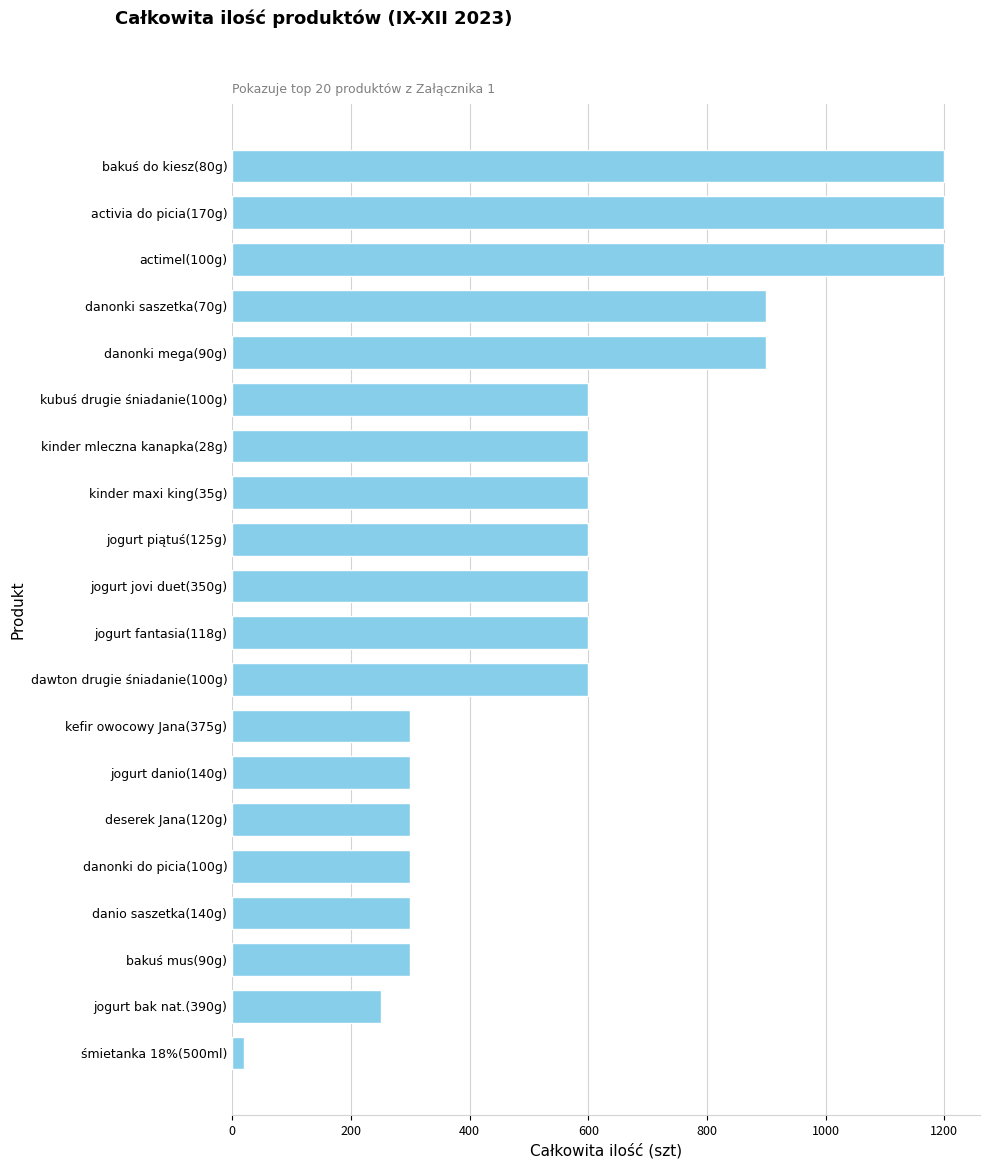

Is it true that the value at danonki saszetka(70g) is 426?

False